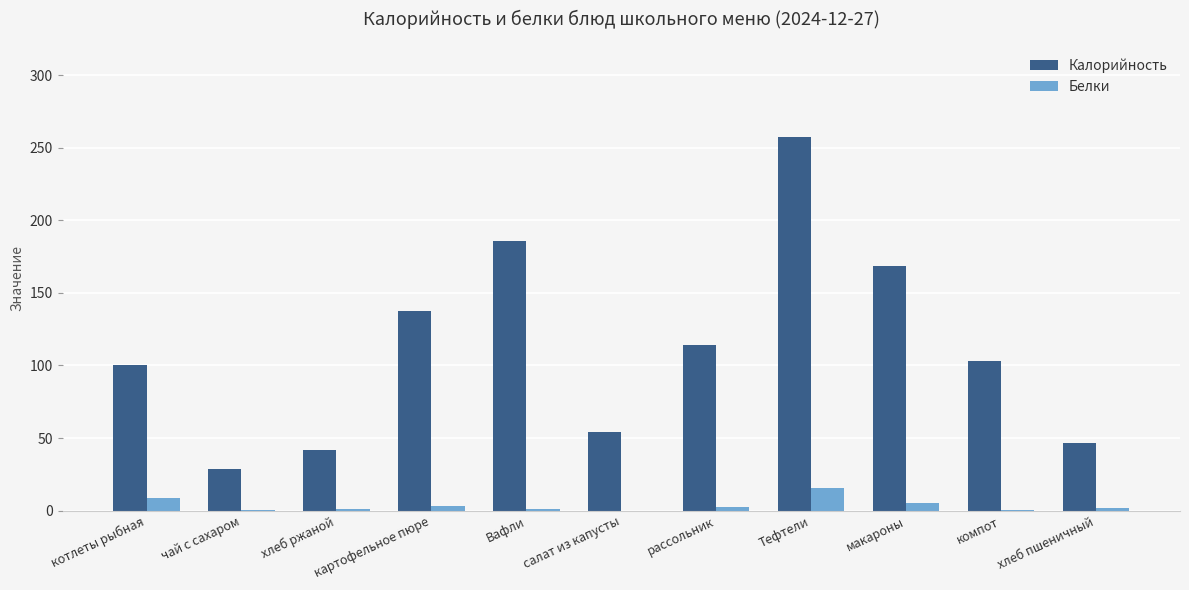

What is the sum of all Белки values?

39.4